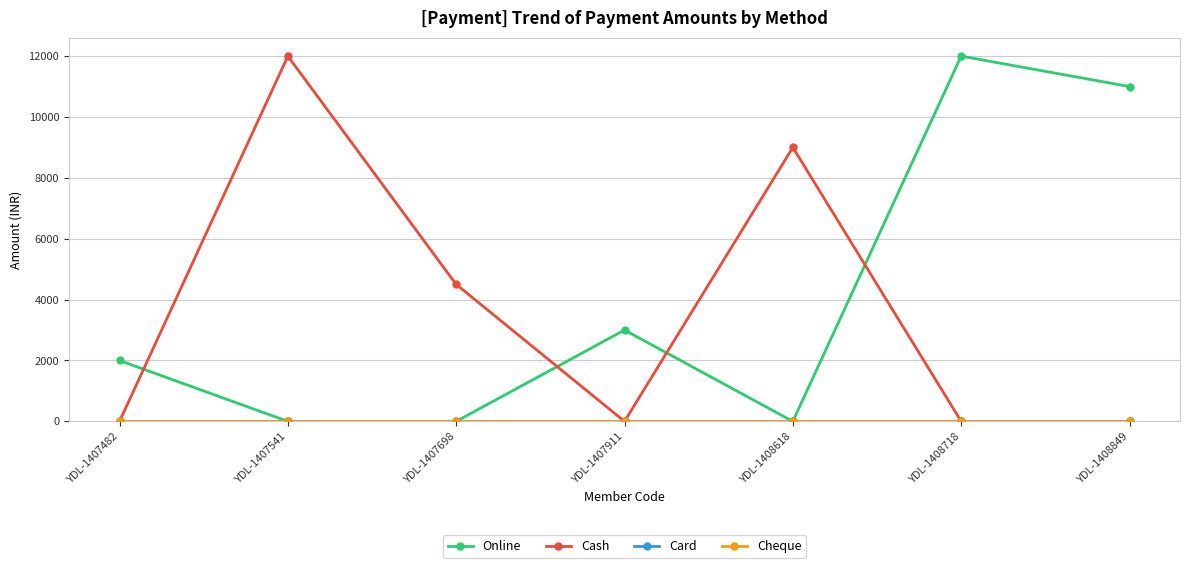

In Online, how many points are lower than both neighbors (excluding endpoints)?

1